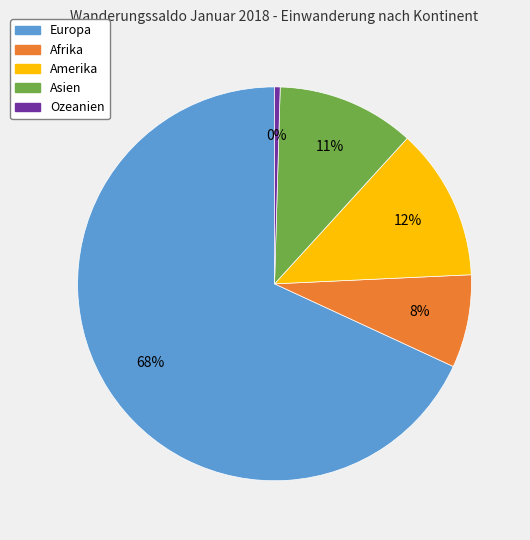

Is the sum of Amerika and Europa greater than half?

Yes